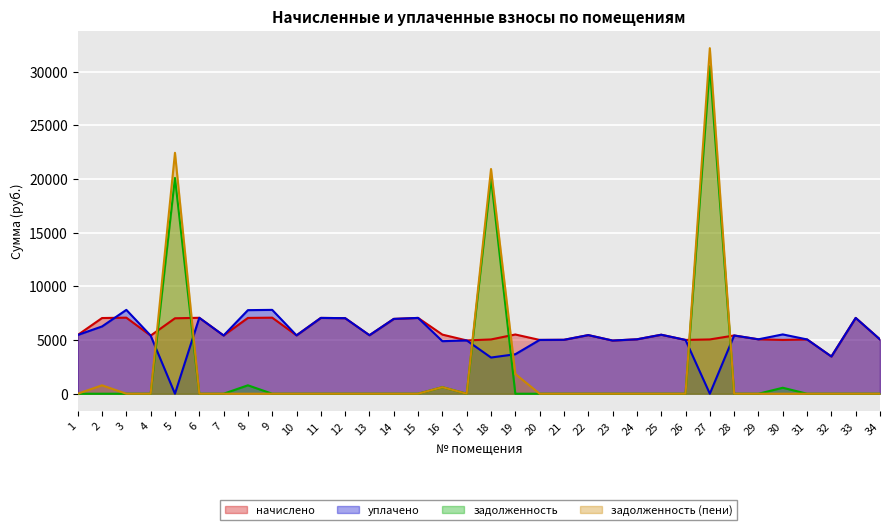

Which label corresponds to the smallest value in the chart?

5